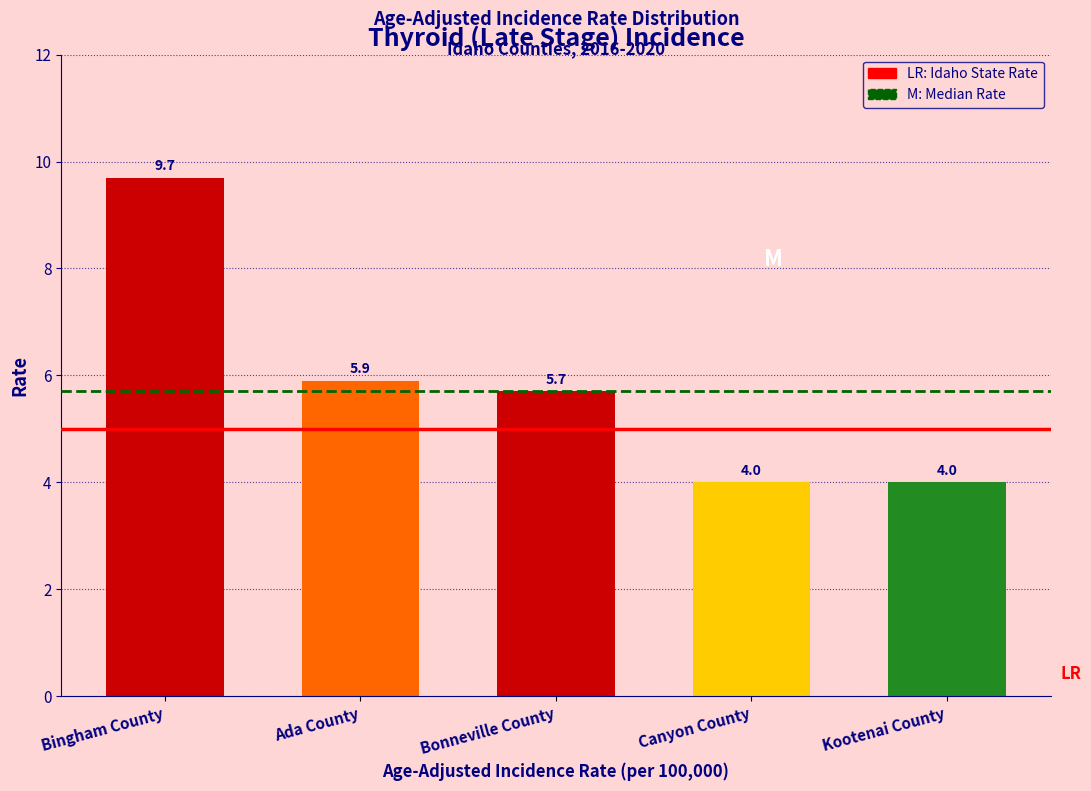

Reading left to right, what are all the values shown in this chart?

Bingham County=9.7	Ada County=5.9	Bonneville County=5.7	Canyon County=4.0	Kootenai County=4.0